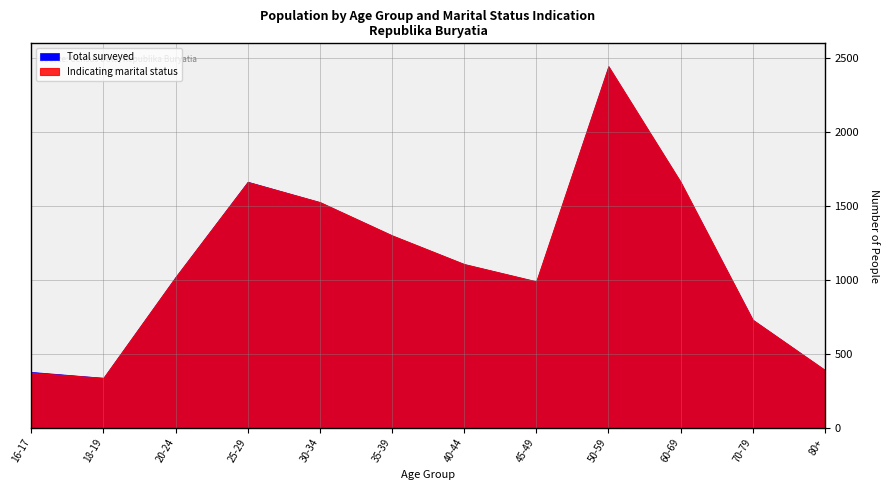

Which series has the largest range (max minus min)?

Indicating marital status